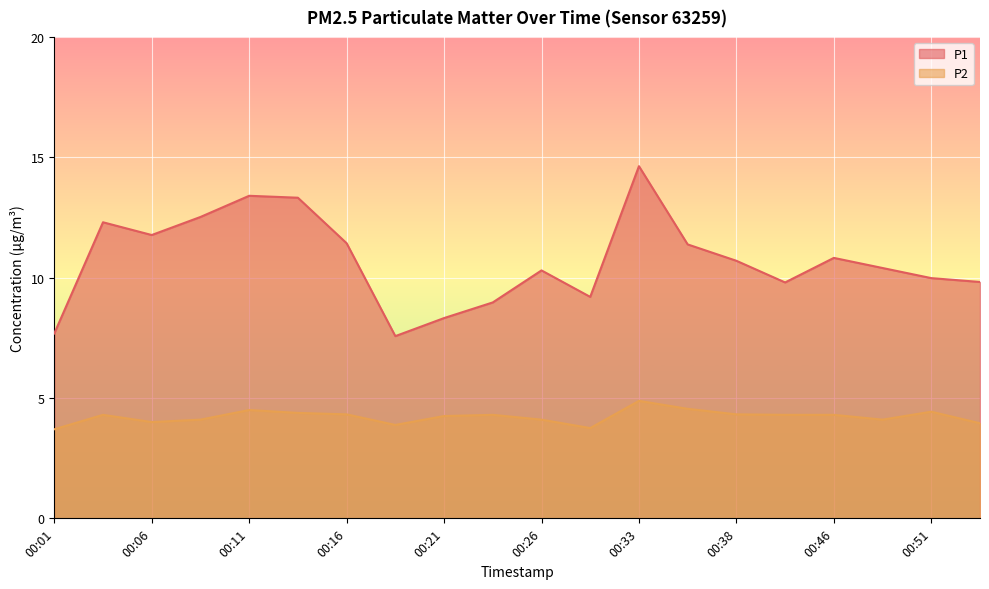

Is it true that P2 equals 2.9 at 00:03?

False